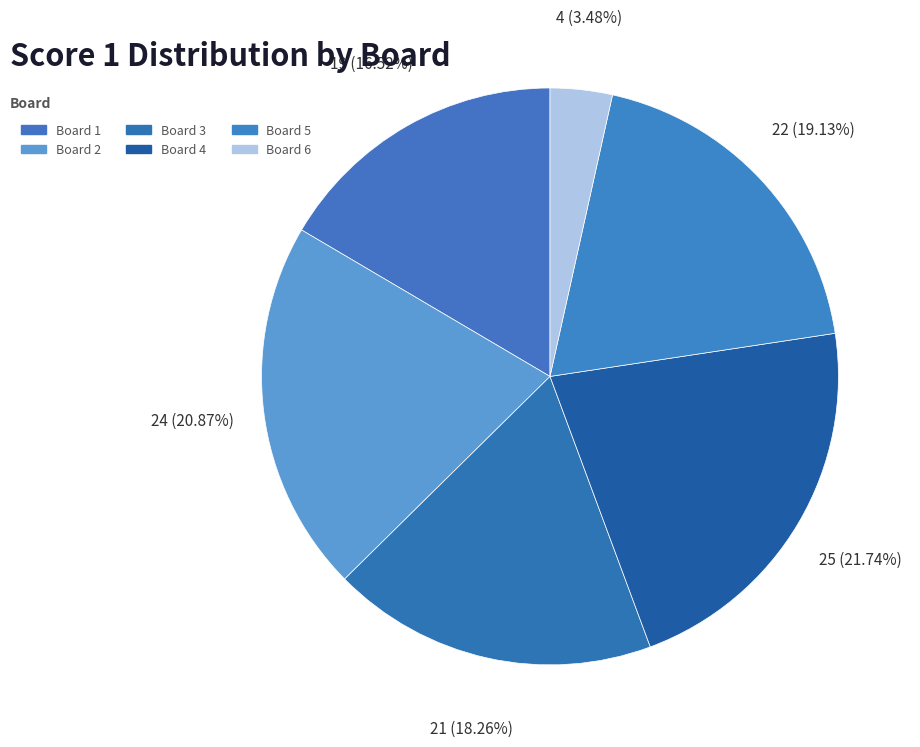

Which slice is the largest?

Board 4